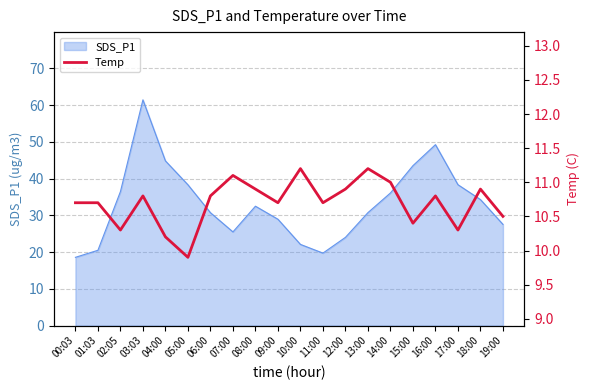

What is the highest value of the SDS_P1 series?

61.5